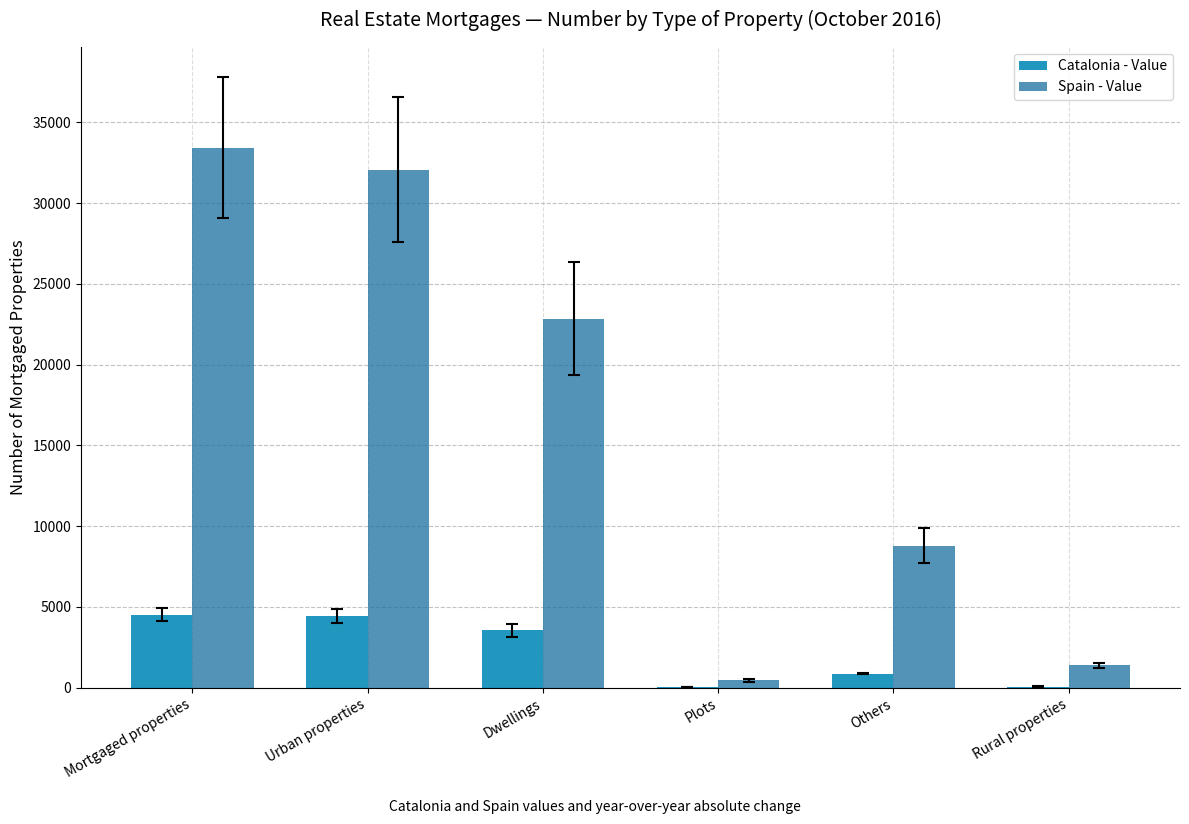

Where does the Spain - Value series first go above 22828?

Mortgaged properties